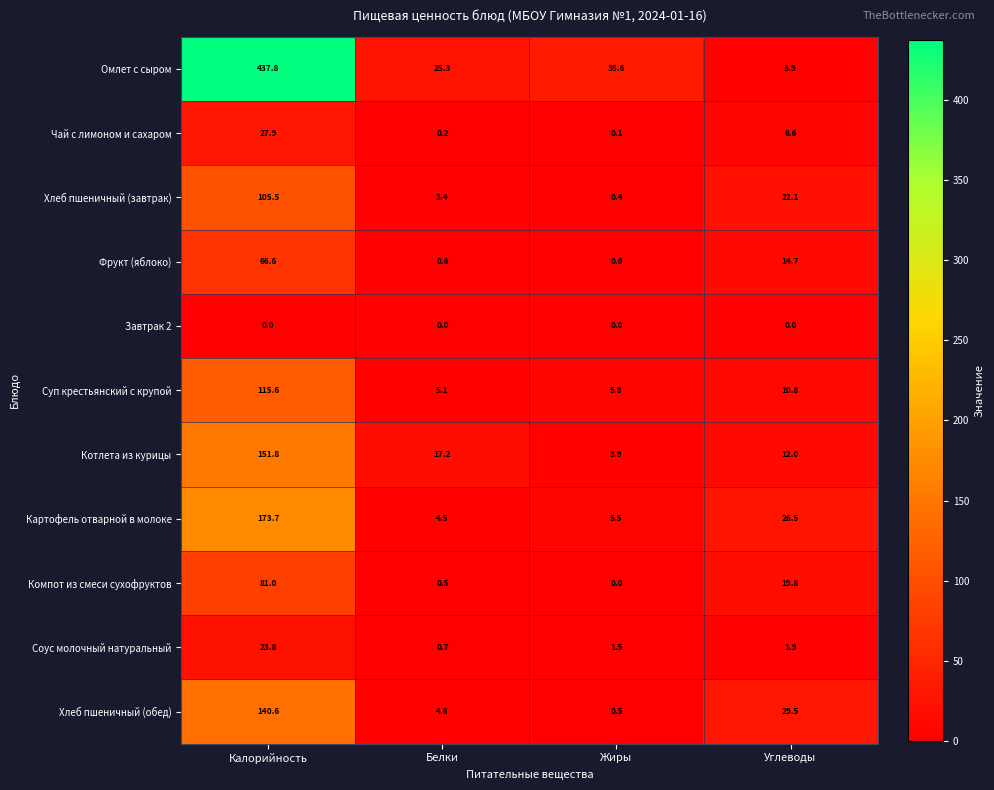

Count the number of categories in the chart.

4